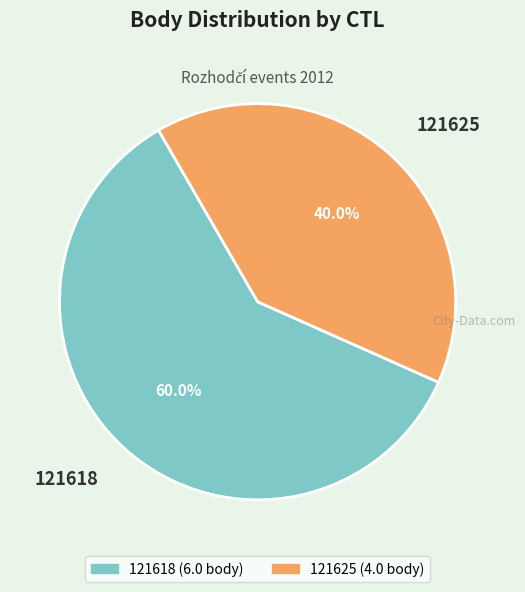

Is the sum of 121618 and 121625 greater than half?

Yes